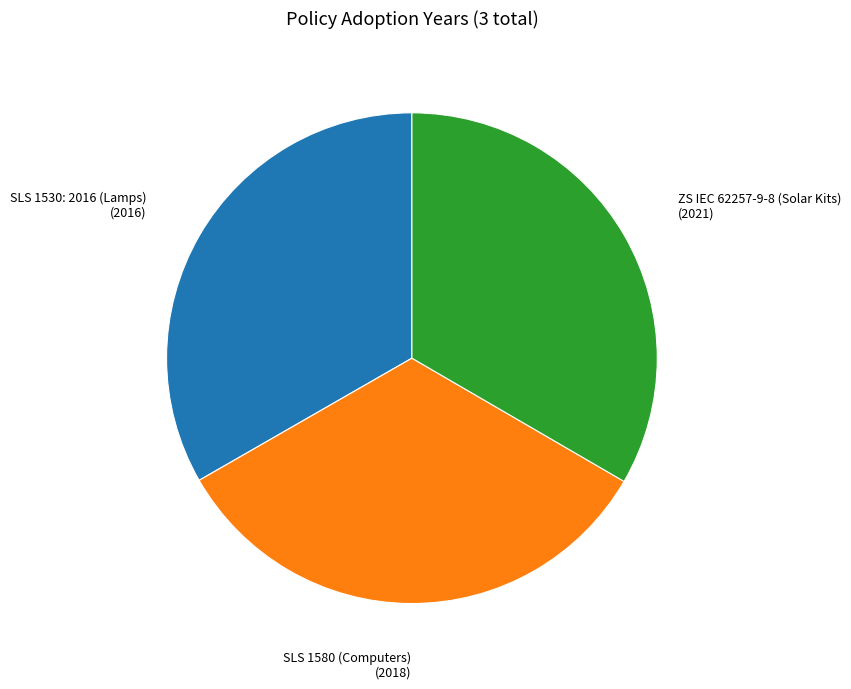

Does any single category account for the majority?

No